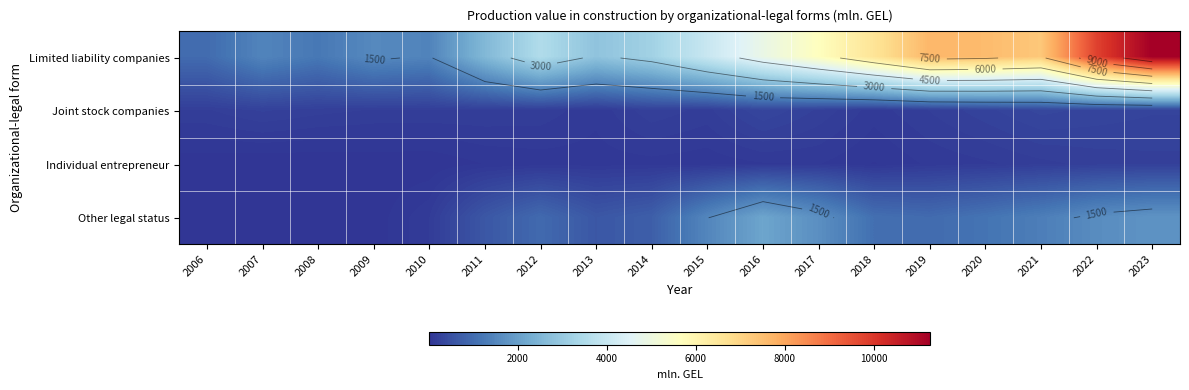

What value does the Limited liability companies series have at 2015?

4004.3